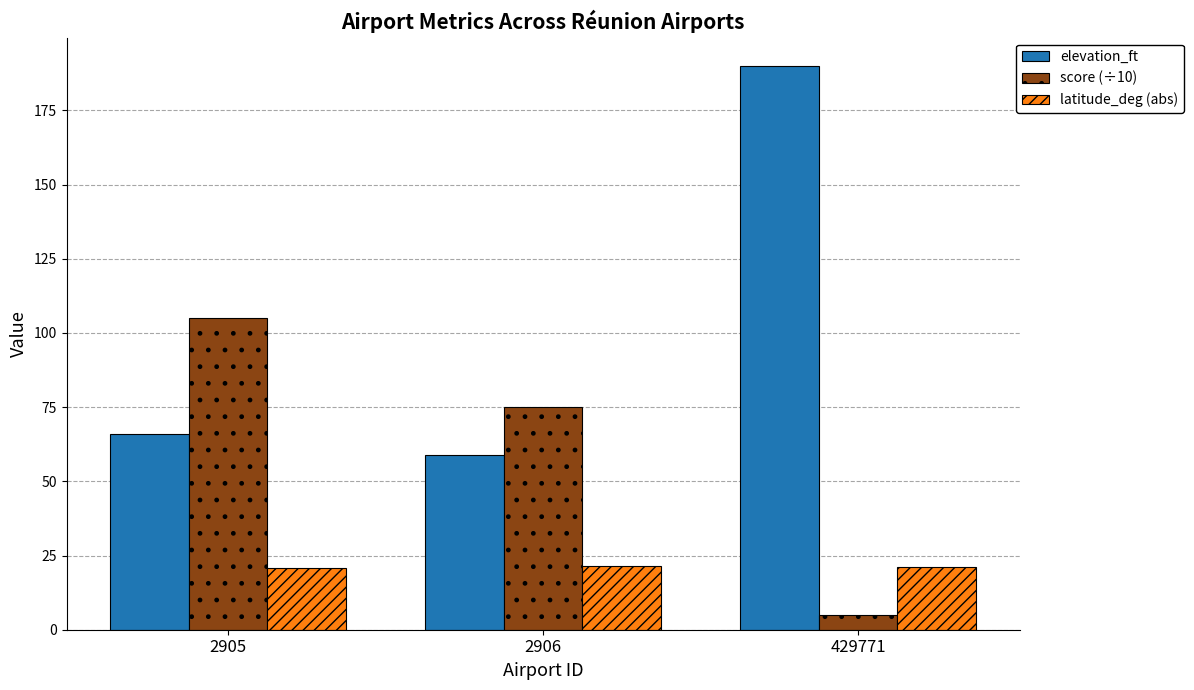

Is it true that latitude_deg (abs) equals 21.3 at 2906?

True